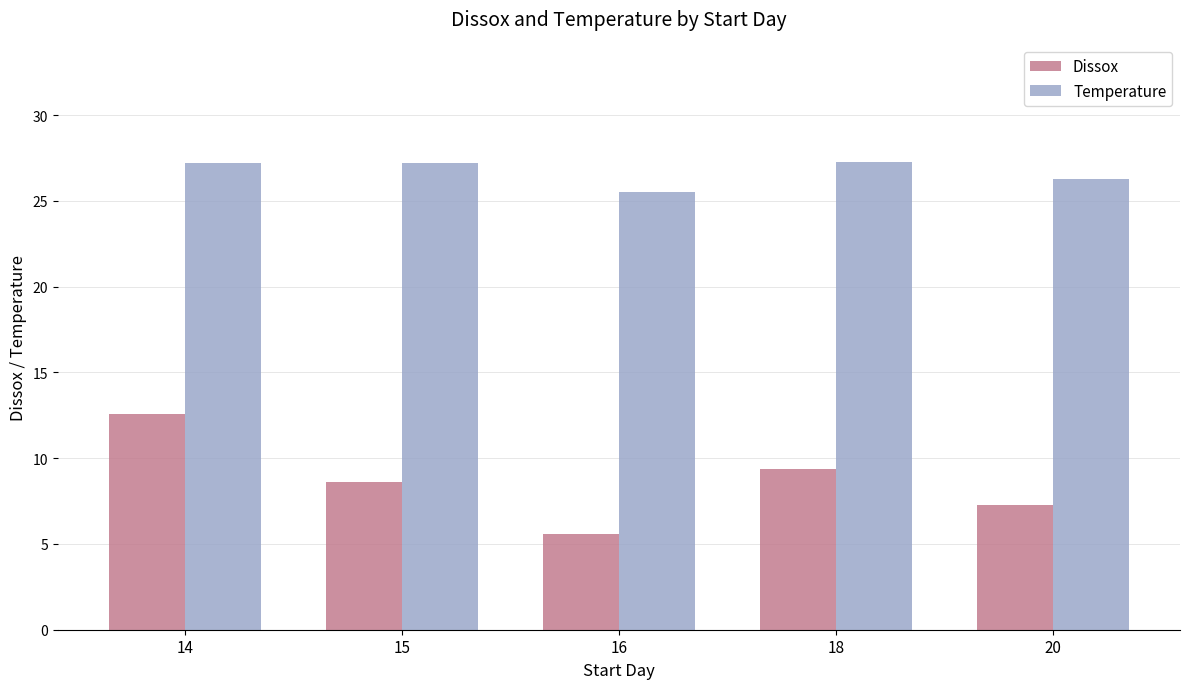

What is the sum of the Dissox values at 15 and 20?

15.9